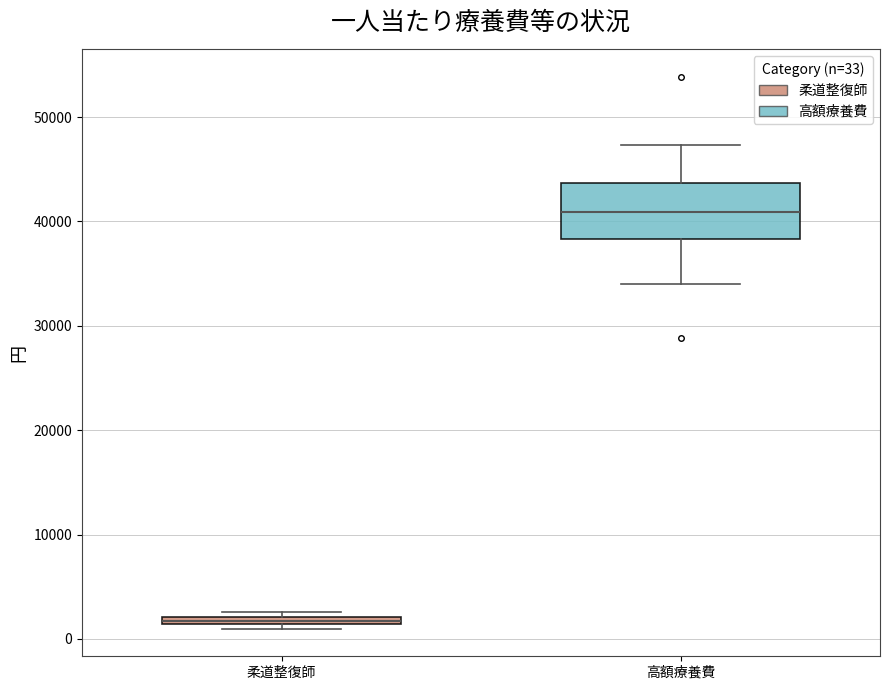

Where is the upper edge of the box for 柔道整復師 on the y-axis? The values are not printed on the chart, so give them approximately, as read against the axis.

2000